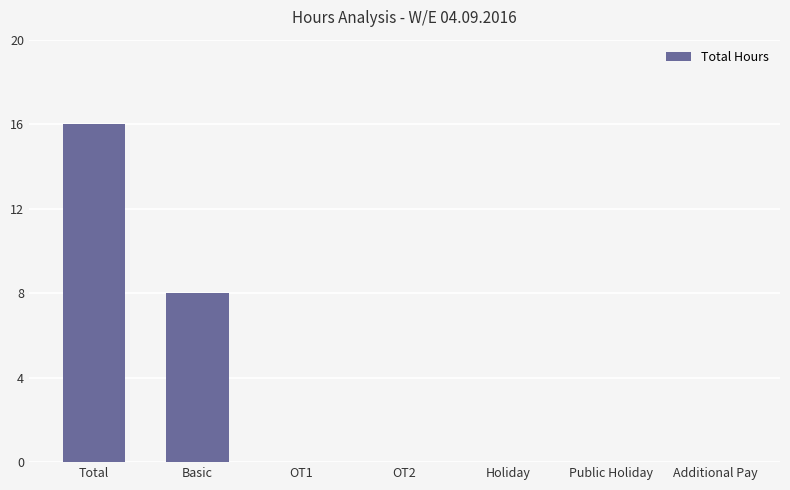

How many data points does each series have?

7